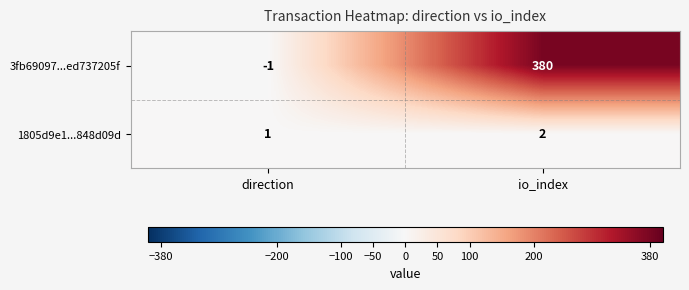

What is the highest value of the 3fb69097...ed737205f series?

380